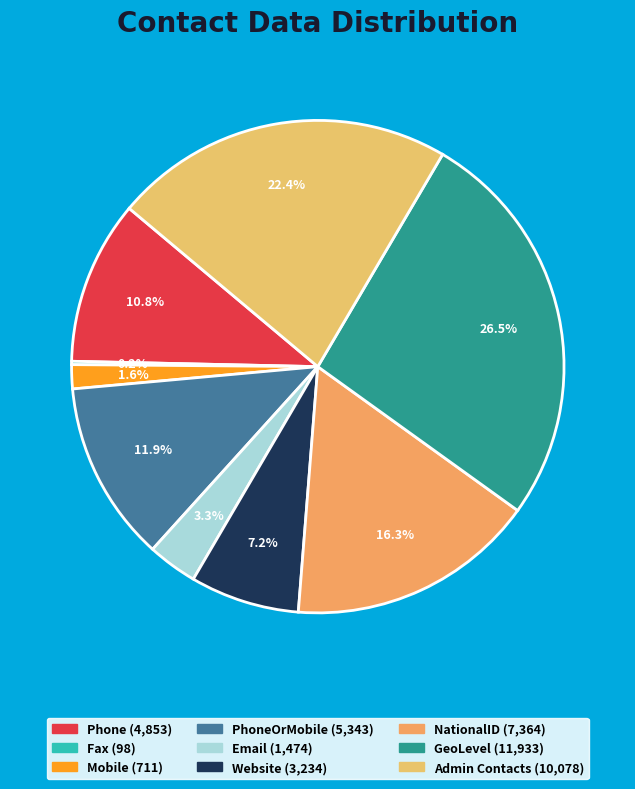

Which category has the smallest portion of the pie?

Fax